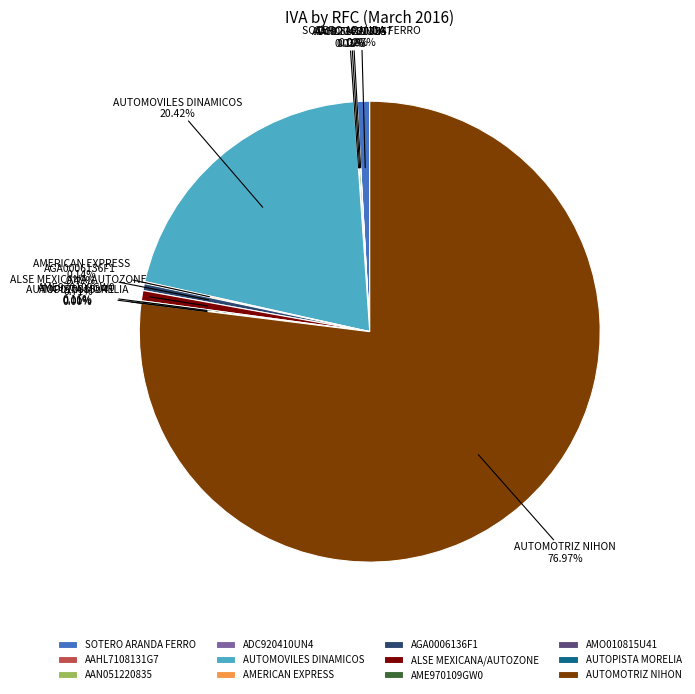

Combined, do ALSE MEXICANA/AUTOZONE and AGA0006136F1 account for over 50%?

No